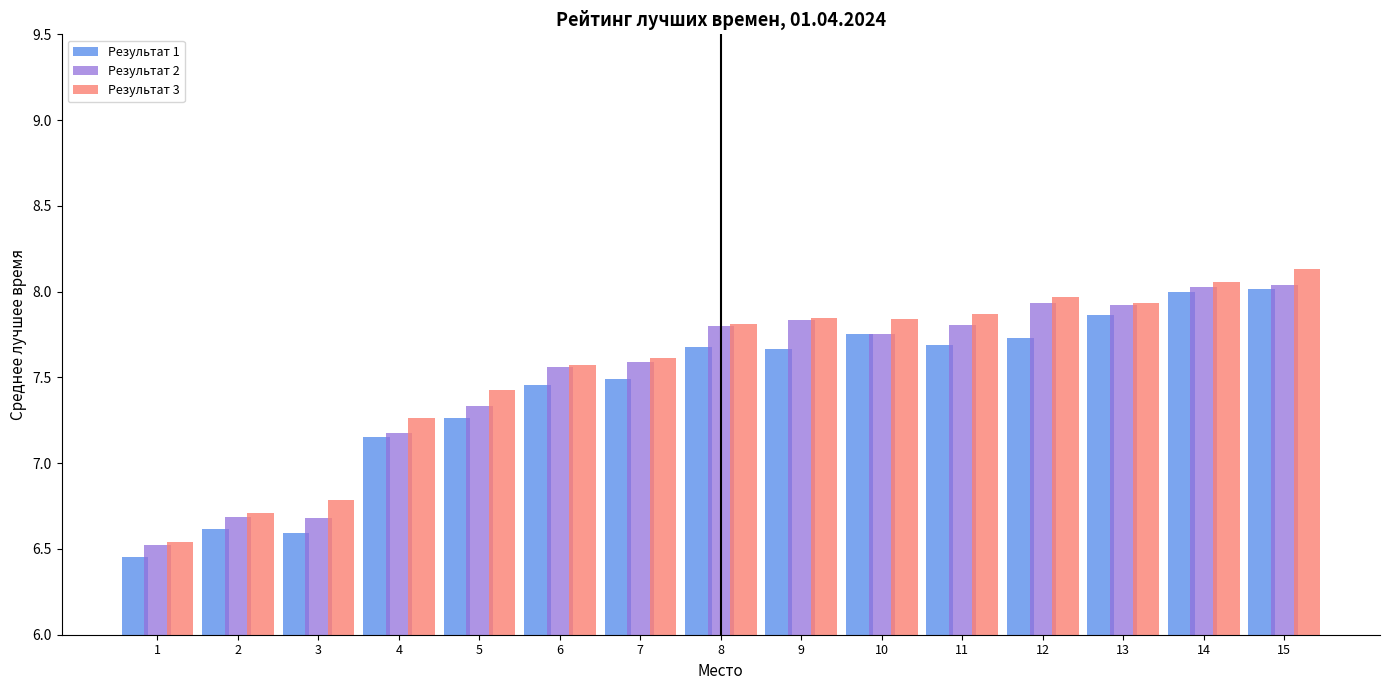

How many bars are there in each group?

3